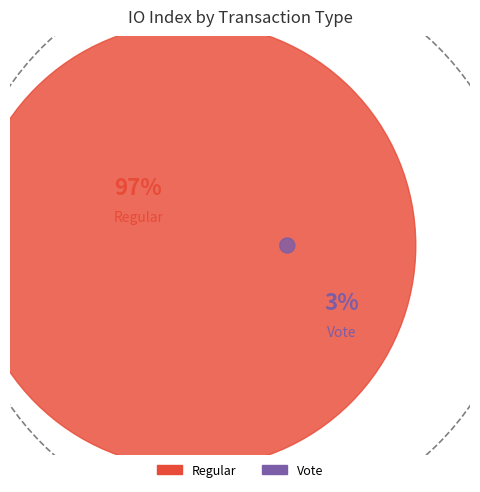

To the nearest percent, what portion does tx_type_Vote represent?

3%